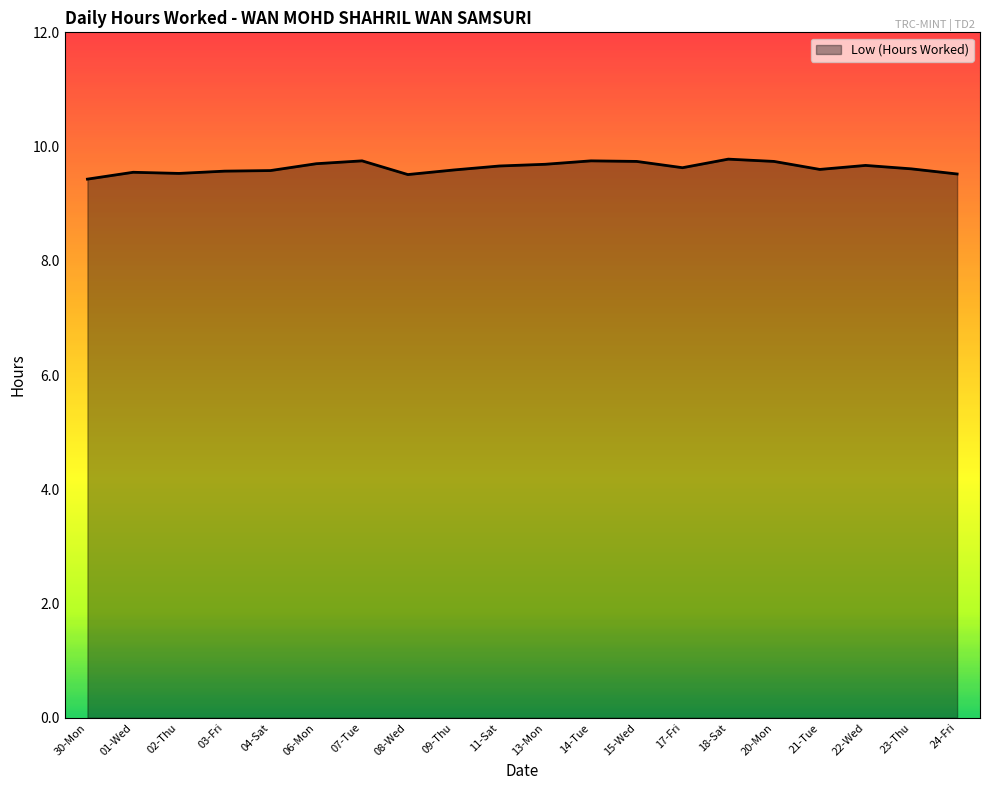

What position from the left is 01-Wed?

2